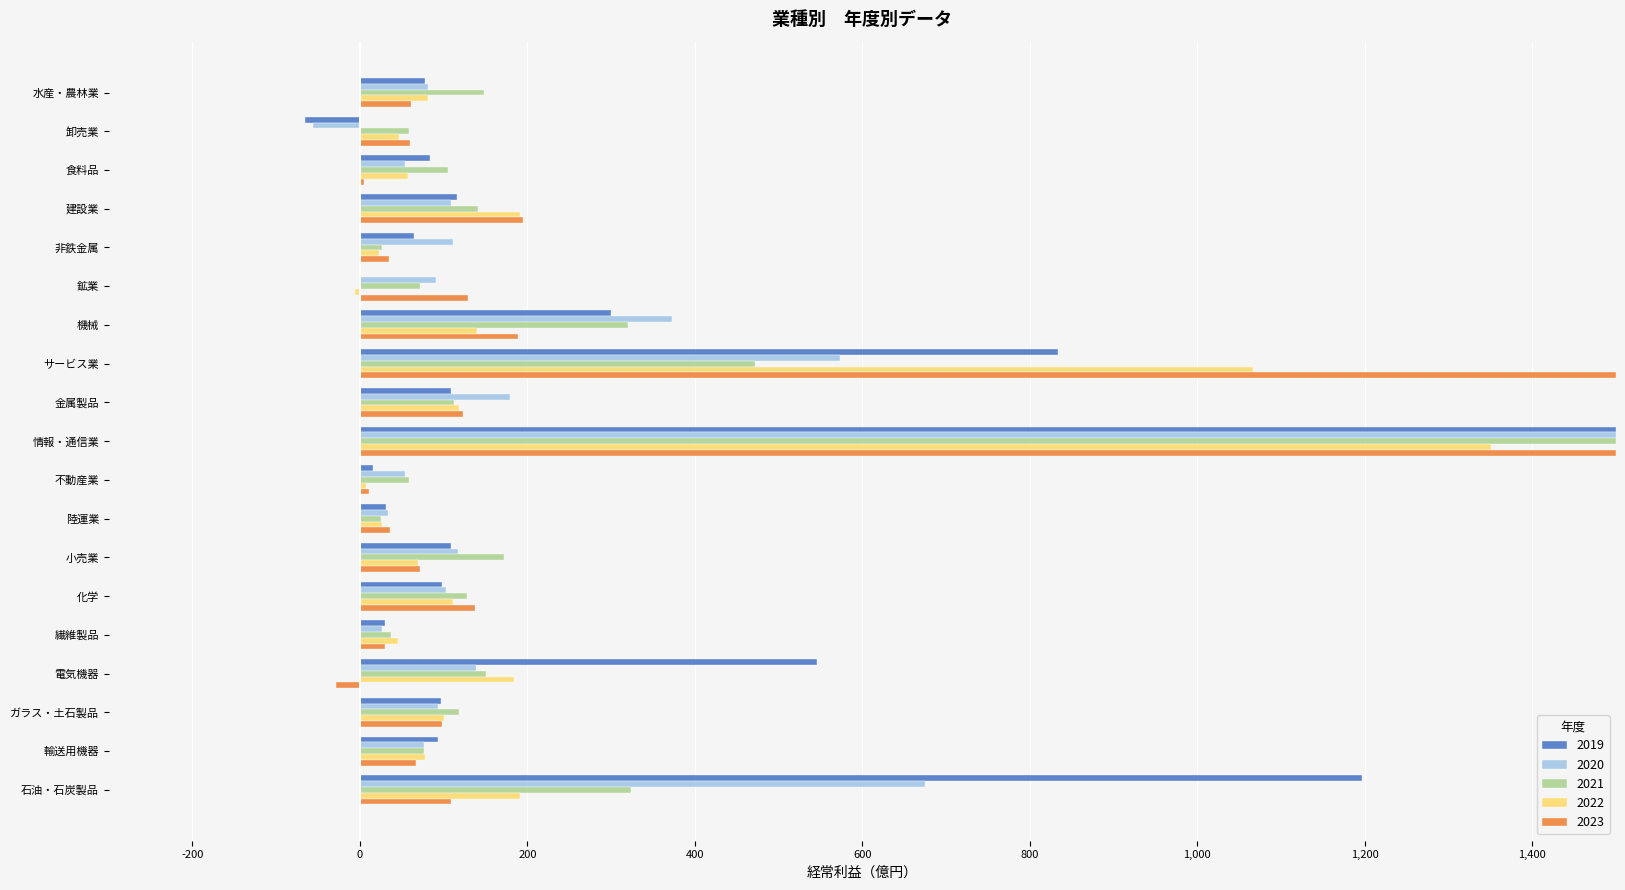

Is the value of 2022 at ガラス・土石製品 greater than the value of 2019 at 小売業?

No